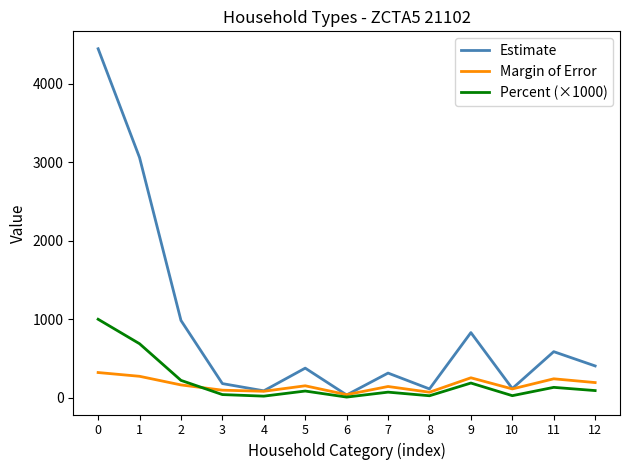

How many series are shown in this chart?

3